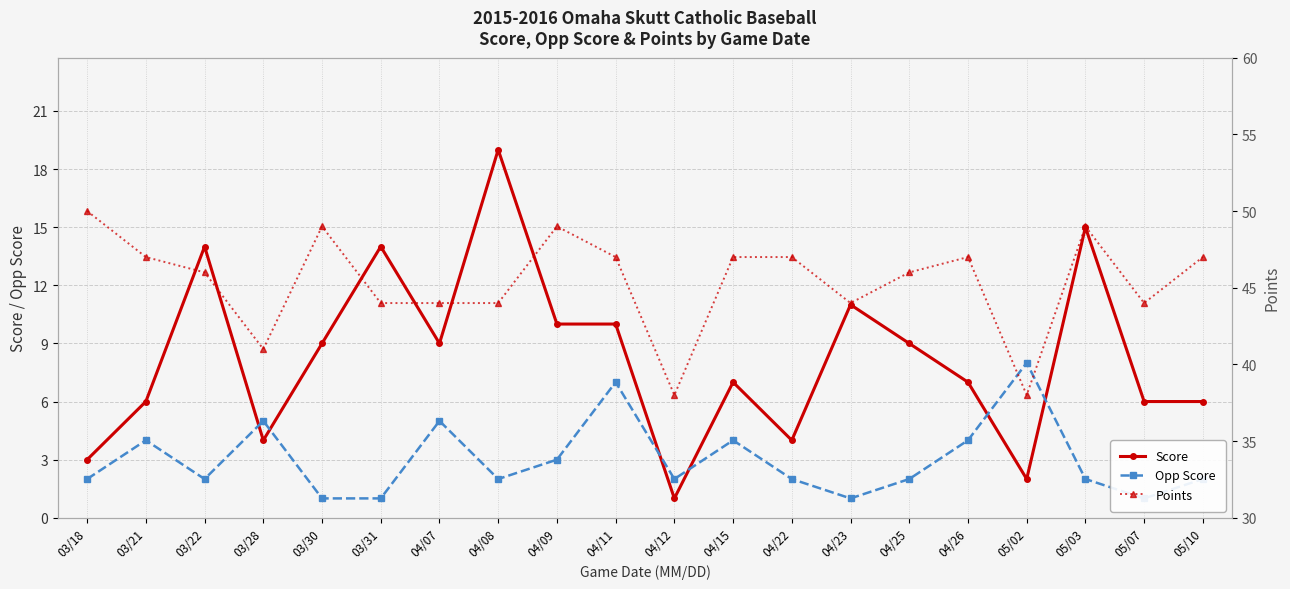

The value of Score at 04/15 is 7. True or false?

True